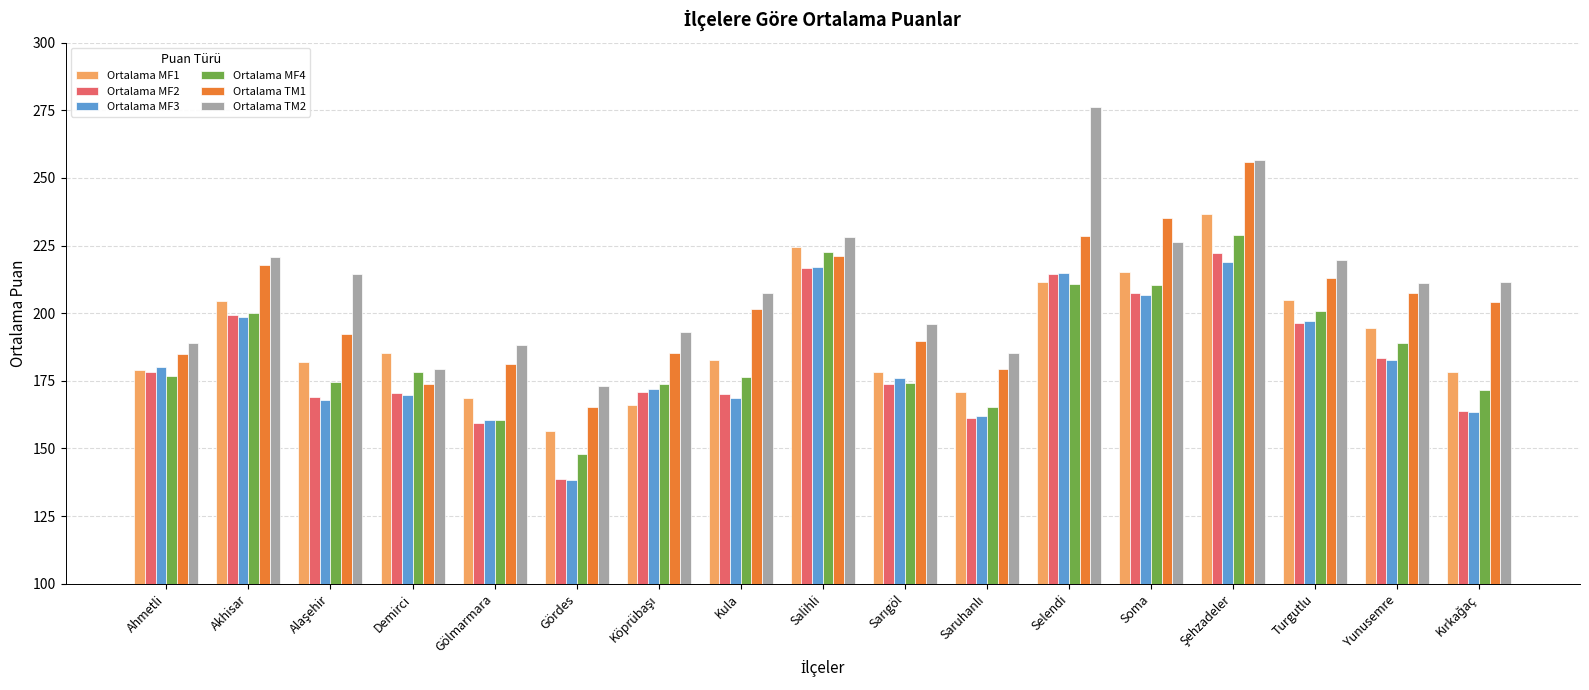

The value of Ortalama TM2 at Selendi is 372.0. True or false?

False